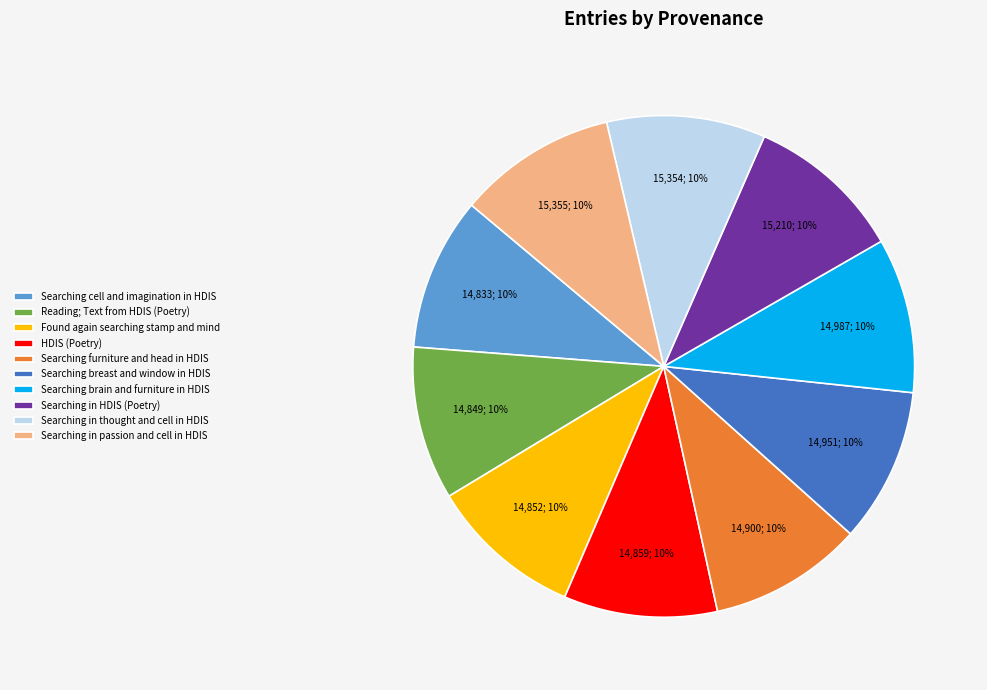

Approximately how many times larger is the value at Searching cell and imagination in HDIS compared to Searching brain and furniture in HDIS?

1.0